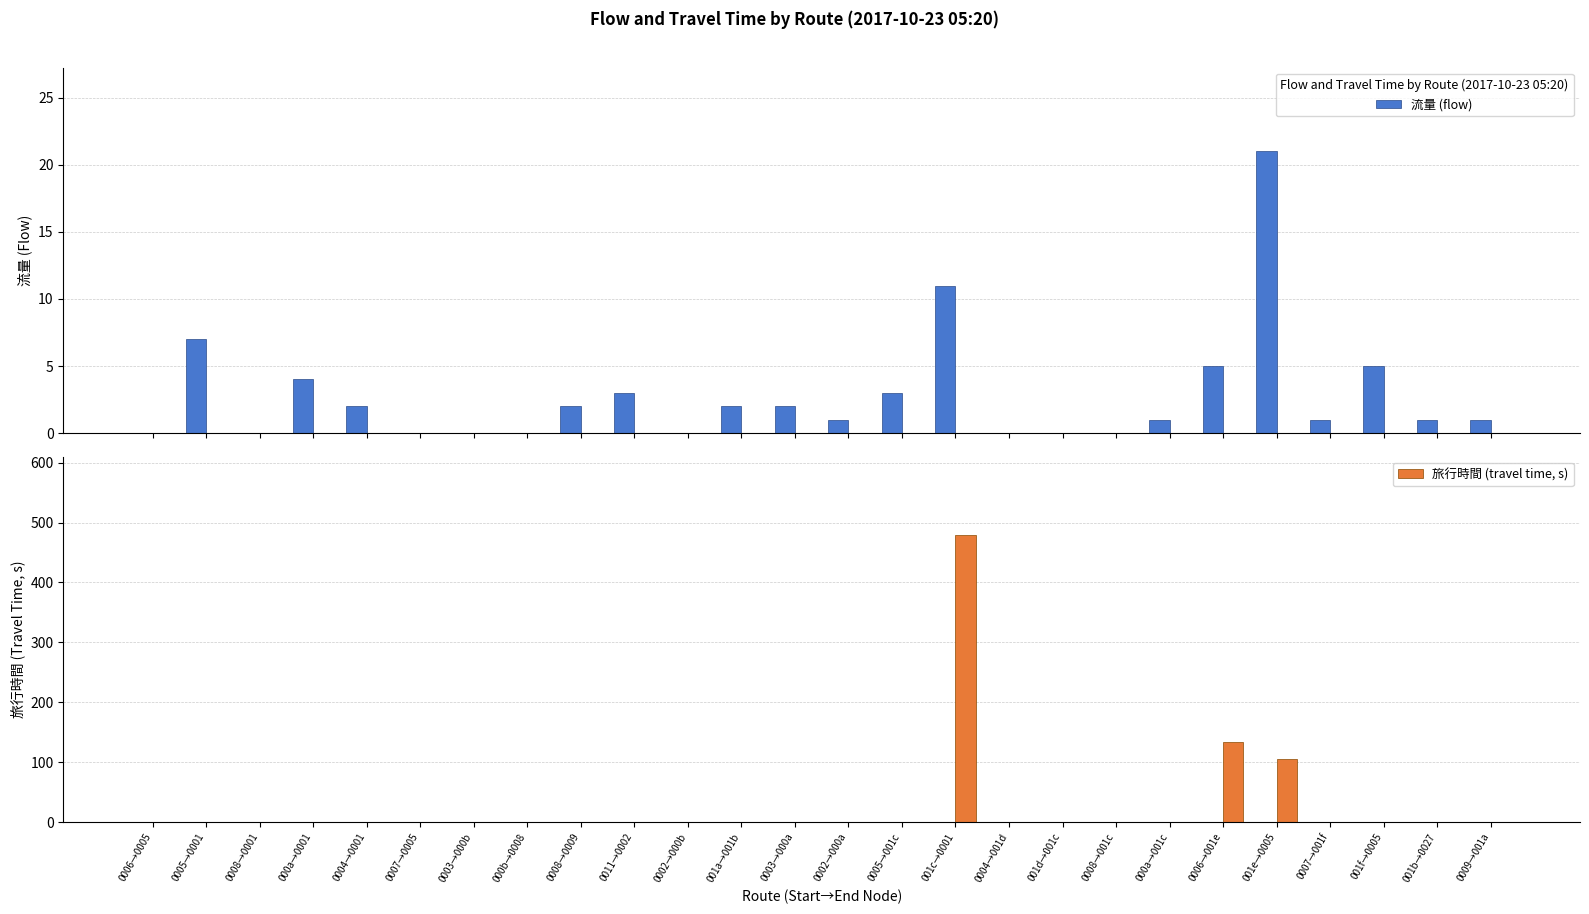

Rank the series by their maximum value, from highest to lowest.

旅行時間 (travel time, s), 流量 (flow)